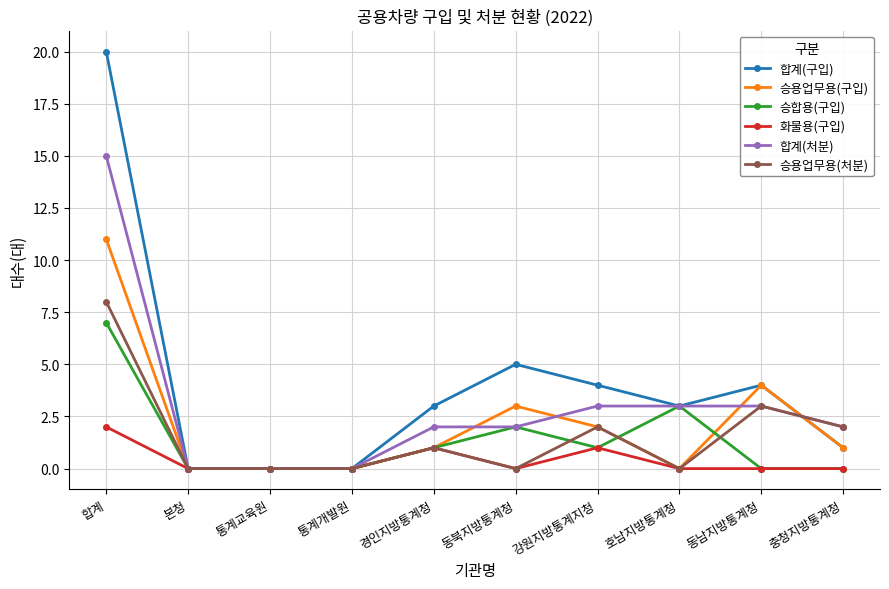

List the series in order of their peak value, highest first.

합계(구입), 합계(처분), 승용업무용(구입), 승용업무용(처분), 승합용(구입), 화물용(구입)